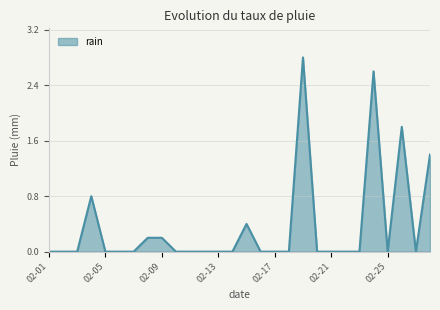

What is the greatest value displayed?

2.8